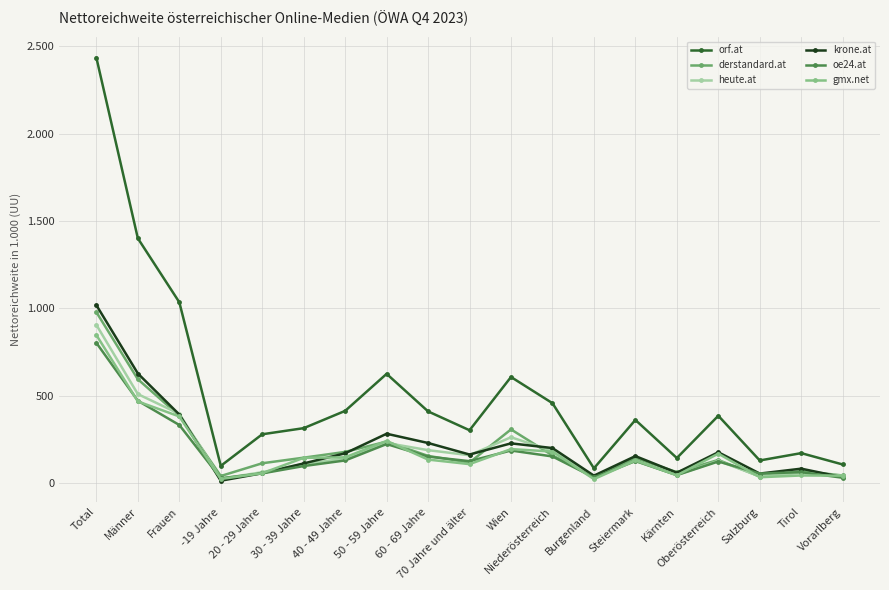

True or false: krone.at has a value of 152 at Frauen.

False